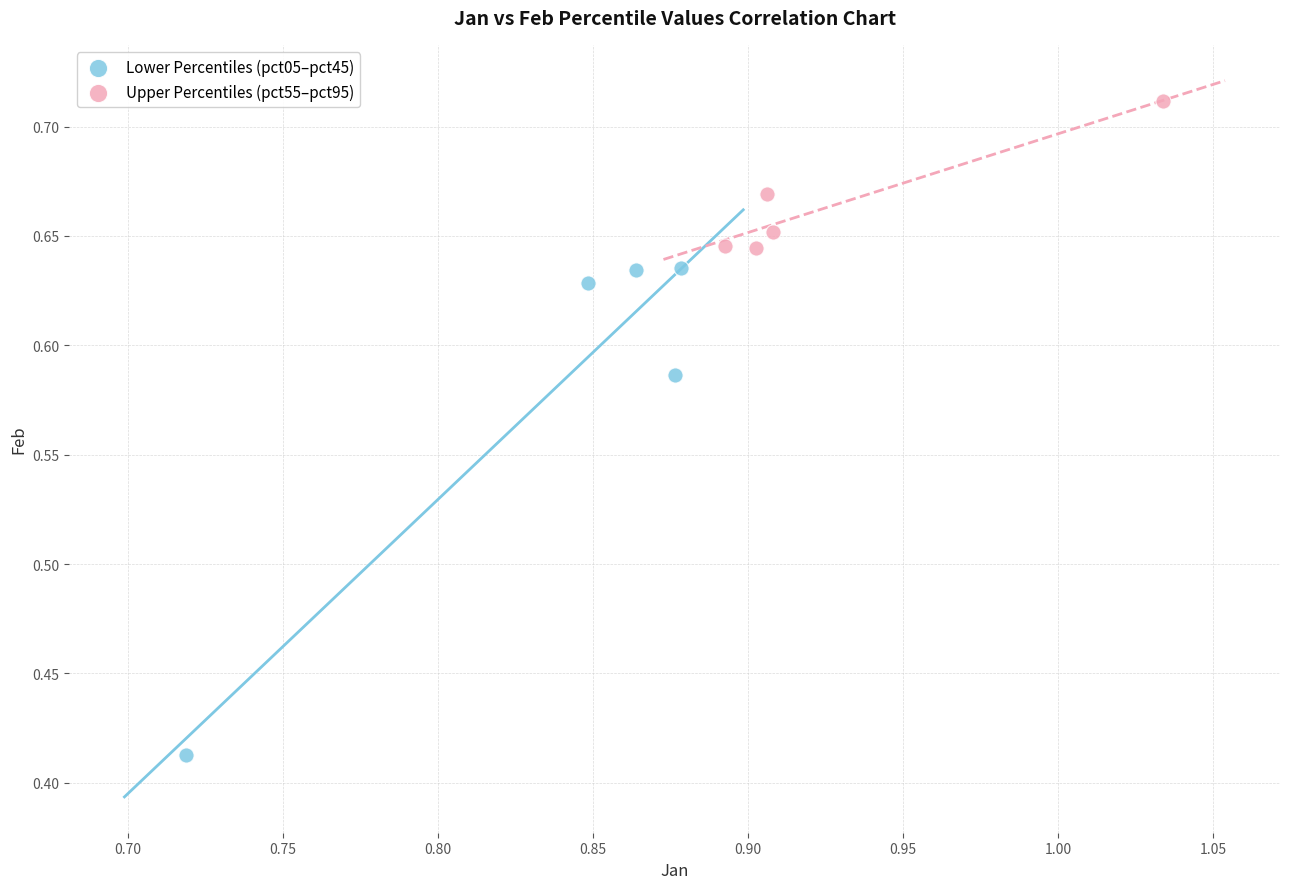

Which series contains the highest Y value?

Upper Percentiles (pct55–pct95)